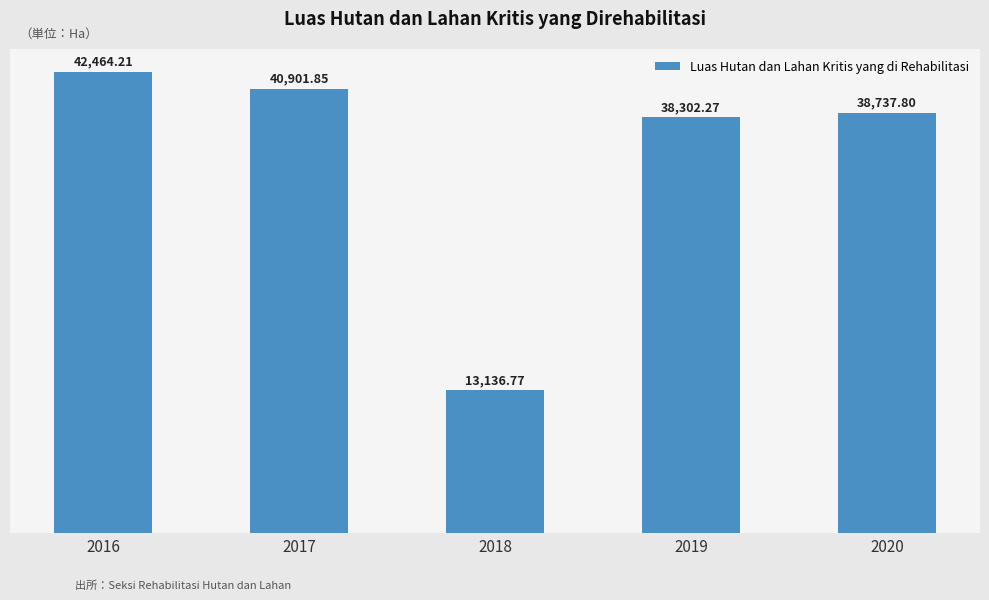

How many bars are there in total?

5